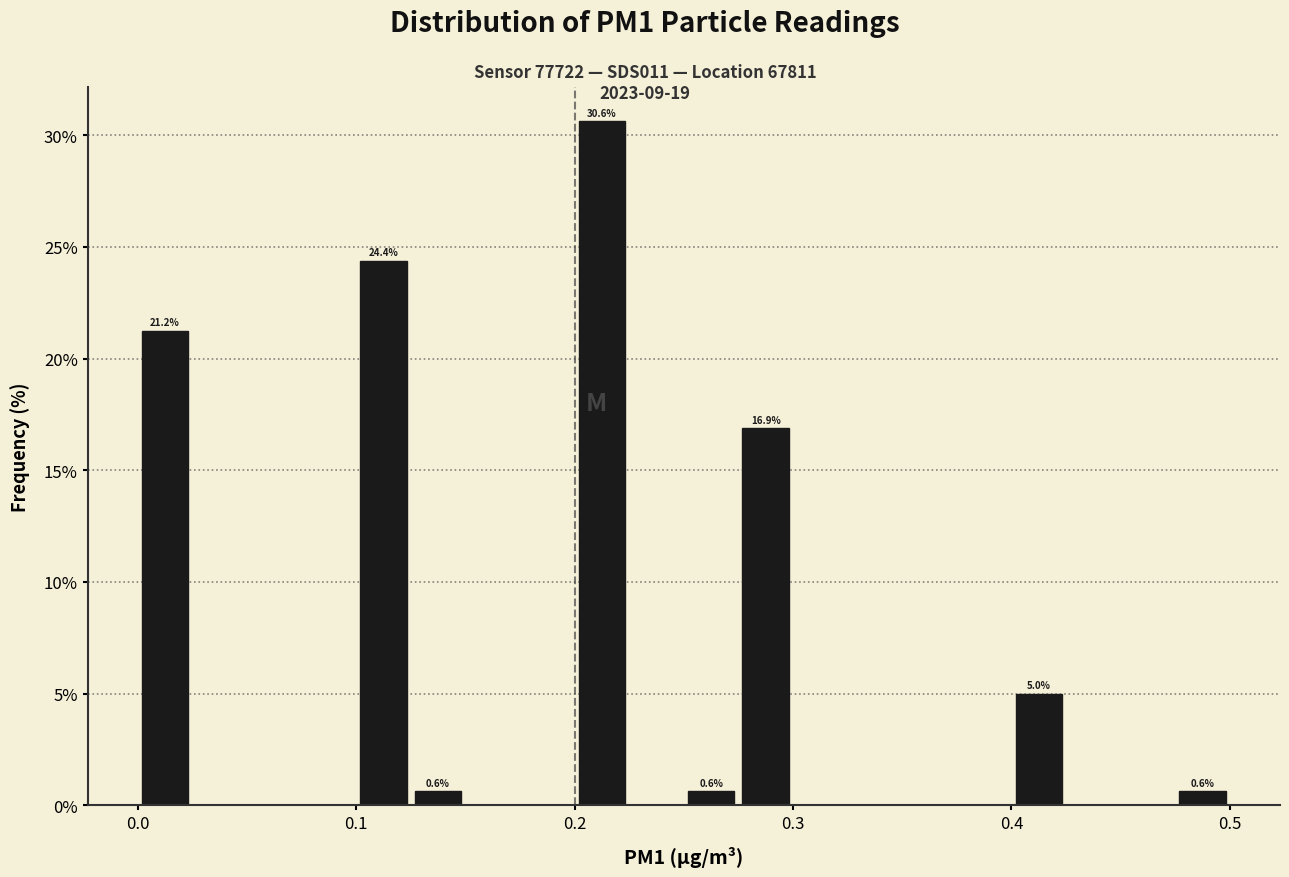

Read against the x-axis, roughly where is the centre of the tallest bar?

0.21